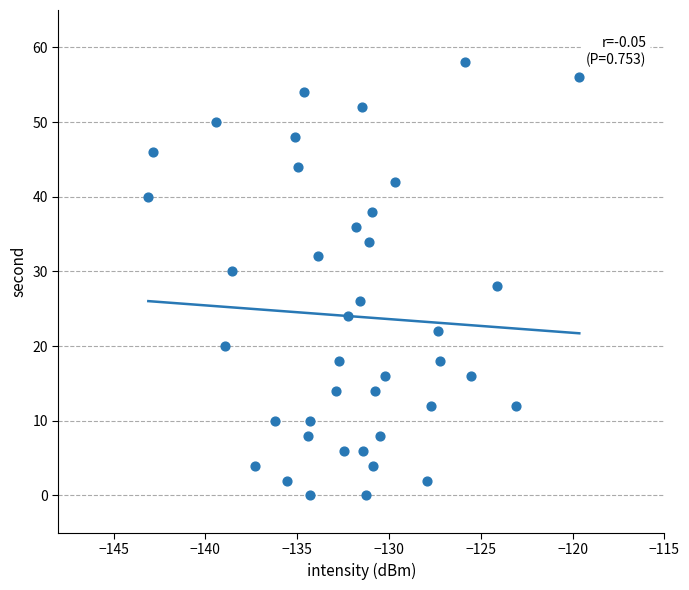

What is the range of Y values (max minus min)?

58